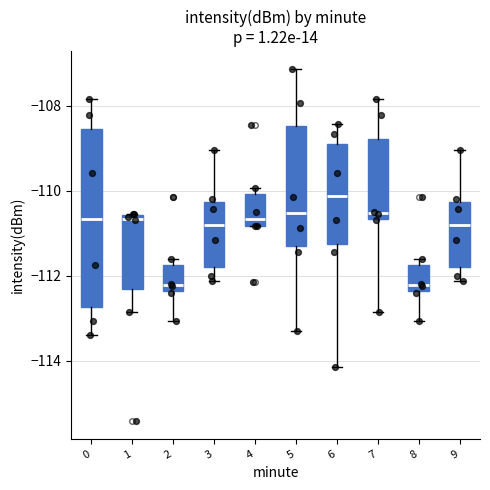

Where does the upper whisker of the box at x = 5 end on the y-axis? The values are not printed on the chart, so give them approximately, as read against the axis.

-107.2